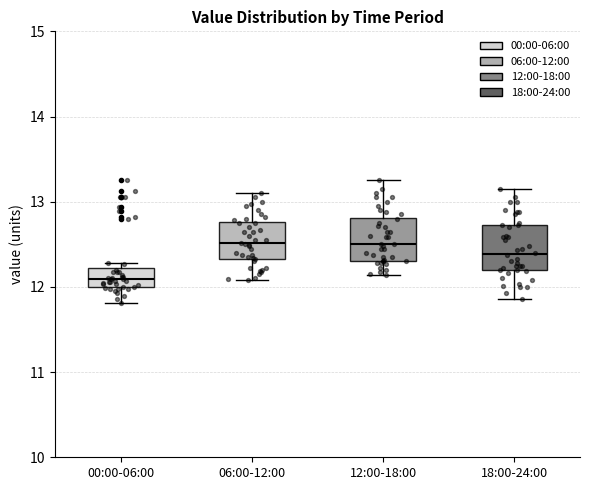

Reading left to right, transcribe this box plot: for each box, give where its median line is, the range the box spans, and where its two whiskers end, as read against the y-axis. The values are not printed on the chart, so give them approximately, as read against the axis.

00:00-06:00: median 12.1, box 12.0 to 12.2, whiskers 11.8 to 12.3
06:00-12:00: median 12.5, box 12.3 to 12.8, whiskers 12.1 to 13.1
12:00-18:00: median 12.5, box 12.3 to 12.8, whiskers 12.1 to 13.3
18:00-24:00: median 12.4, box 12.2 to 12.7, whiskers 11.9 to 13.2